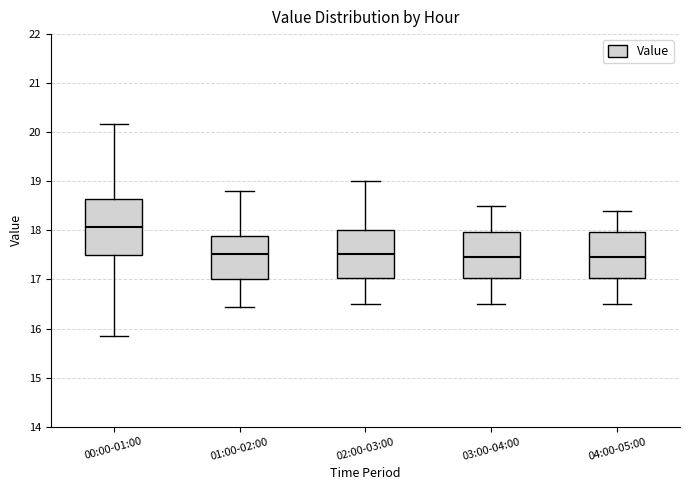

Which box has the highest median line?

00:00-01:00